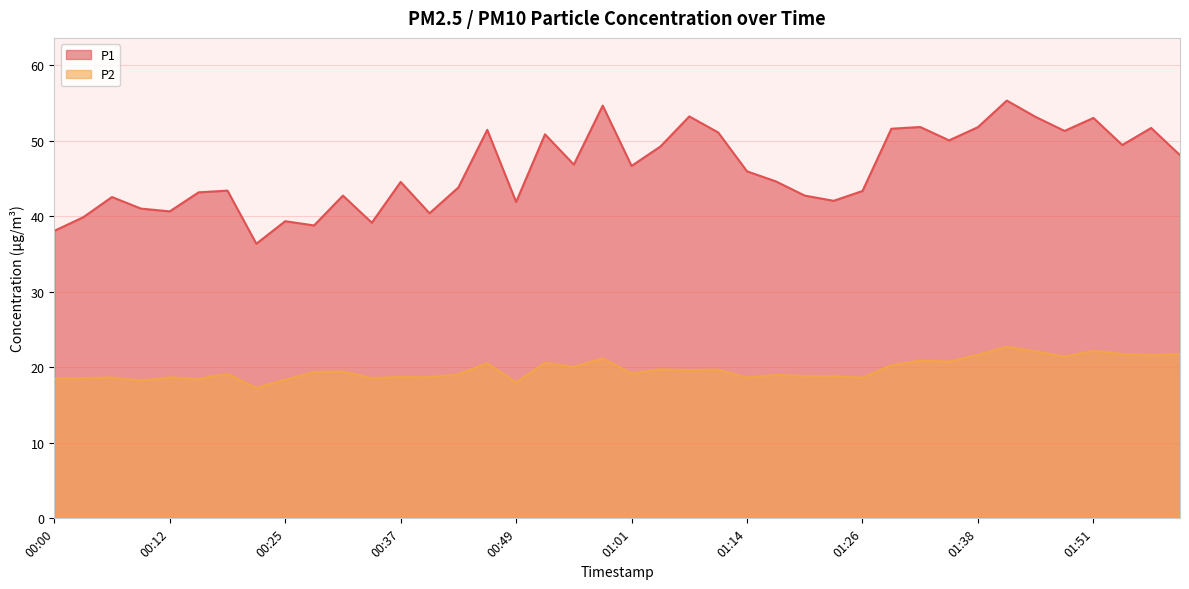

In P2, how many points are lower than both neighbors (excluding endpoints)?

14